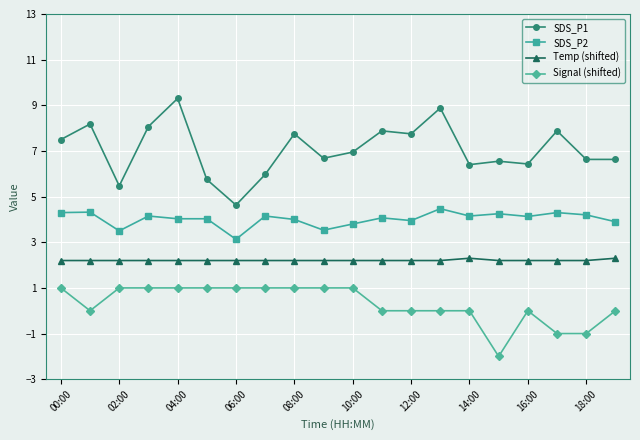

What is the difference between the maximum and minimum values in the SDS_P2 series?

1.3